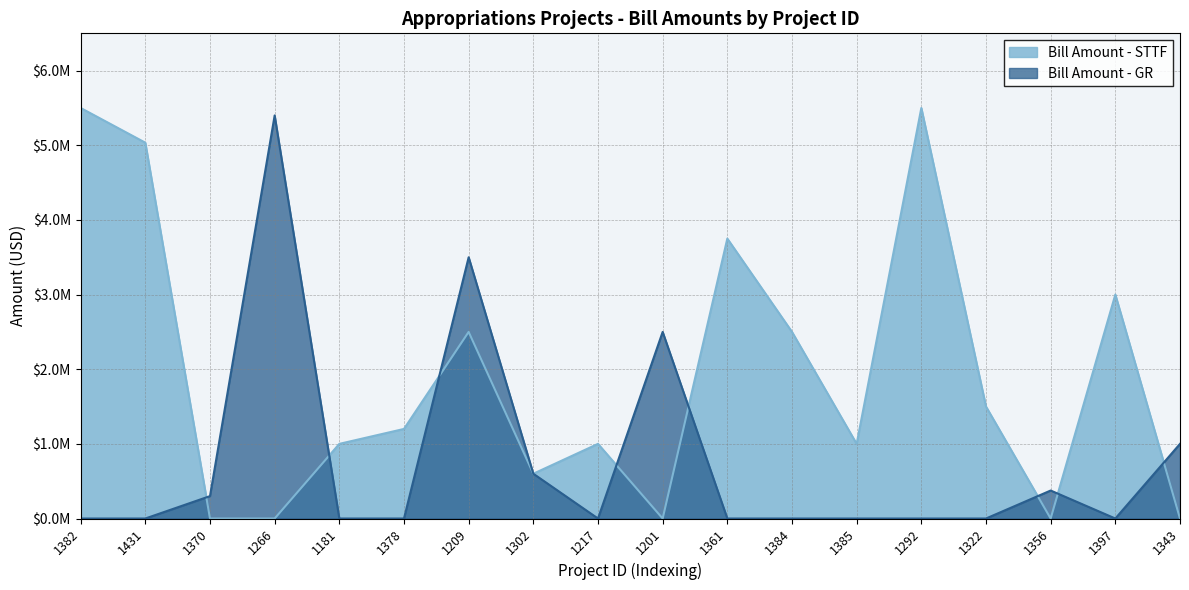

At which category does the chart reach its peak across all series?

1382